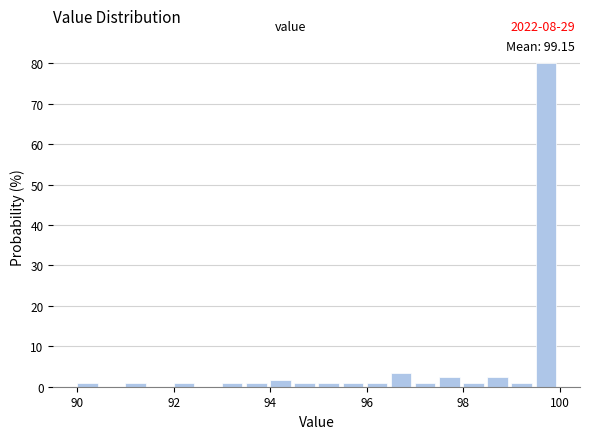

Read against the x-axis, roughly where is the centre of the tallest bar?

99.8